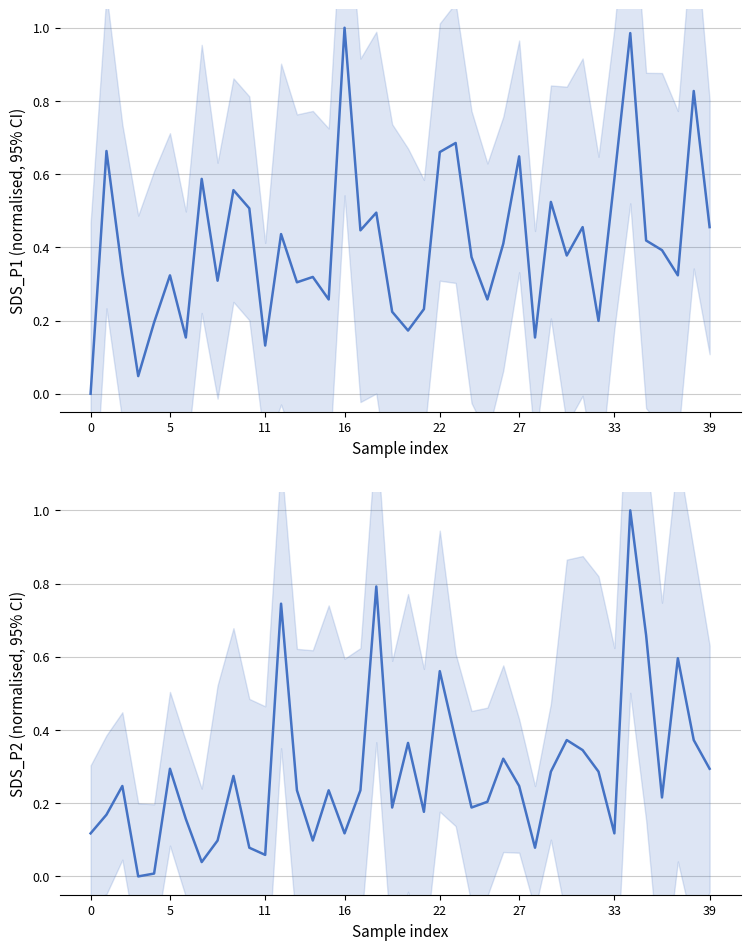

The value of SDS_P1 (normalised) at 22 is 1.2. True or false?

False